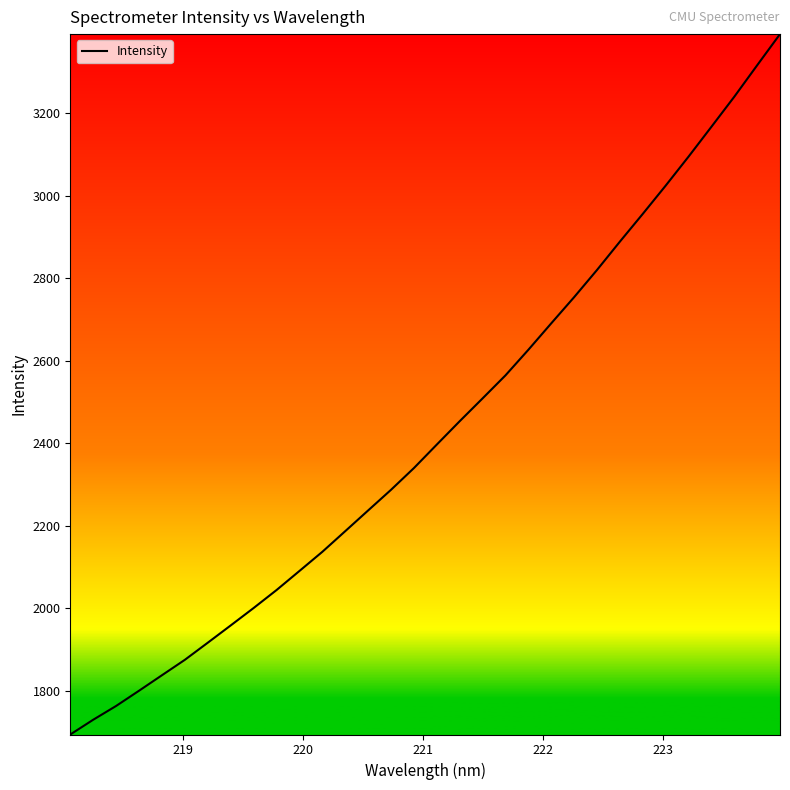

What is the maximum value shown in the chart?

3391.4